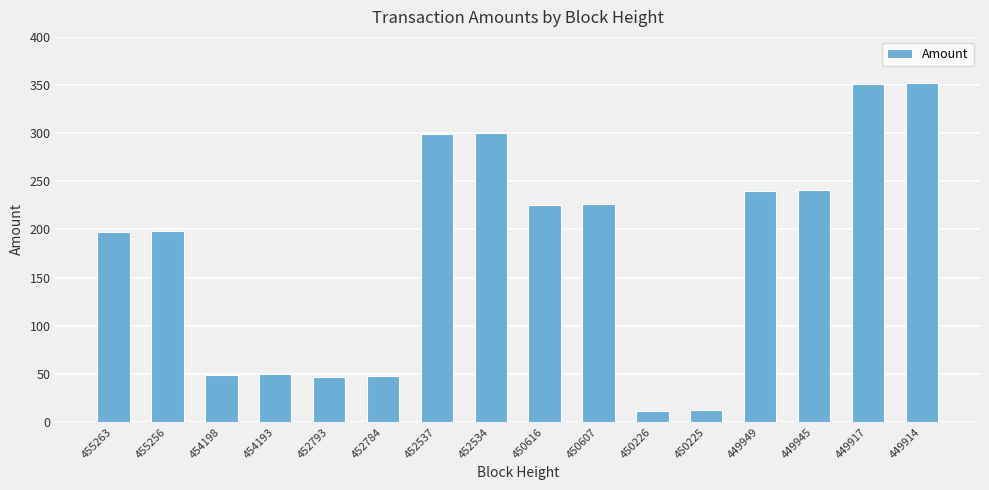

How many values are below 225?

8